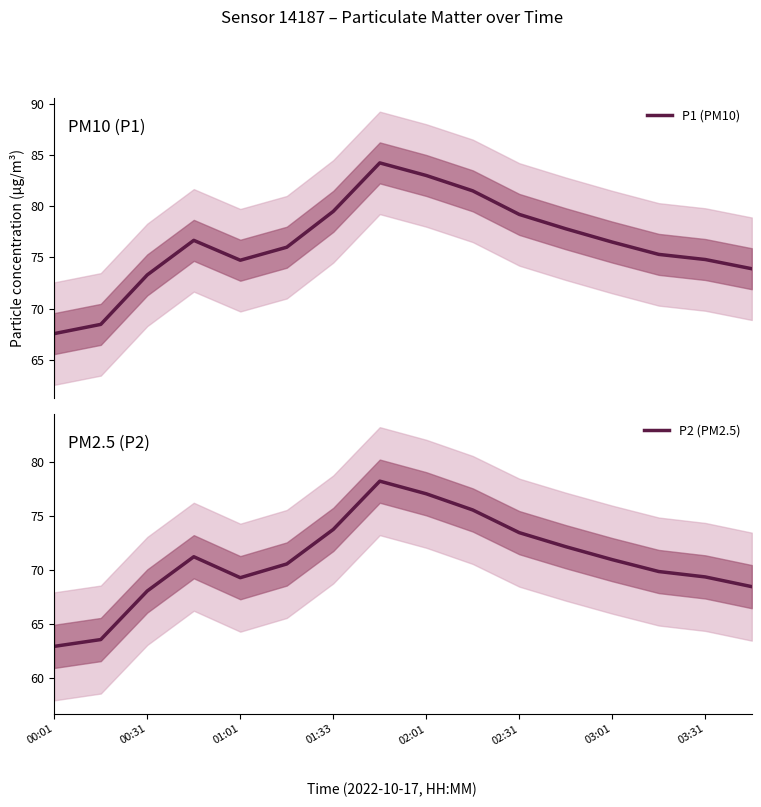

Is it true that P2 (PM2.5) equals 46.4 at 03:01?

False